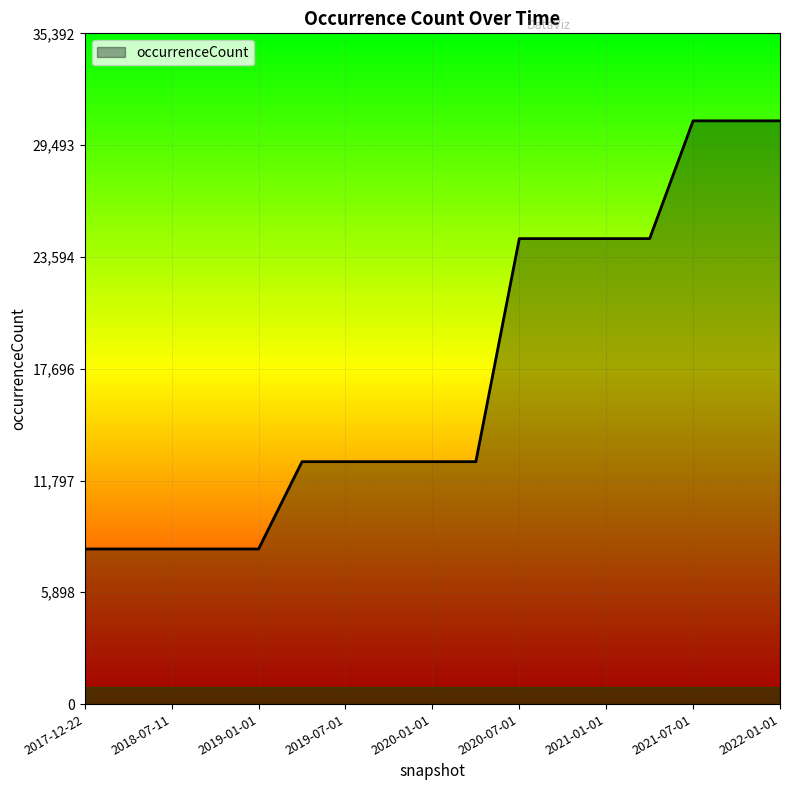

Does the chart have visible grid lines?

Yes